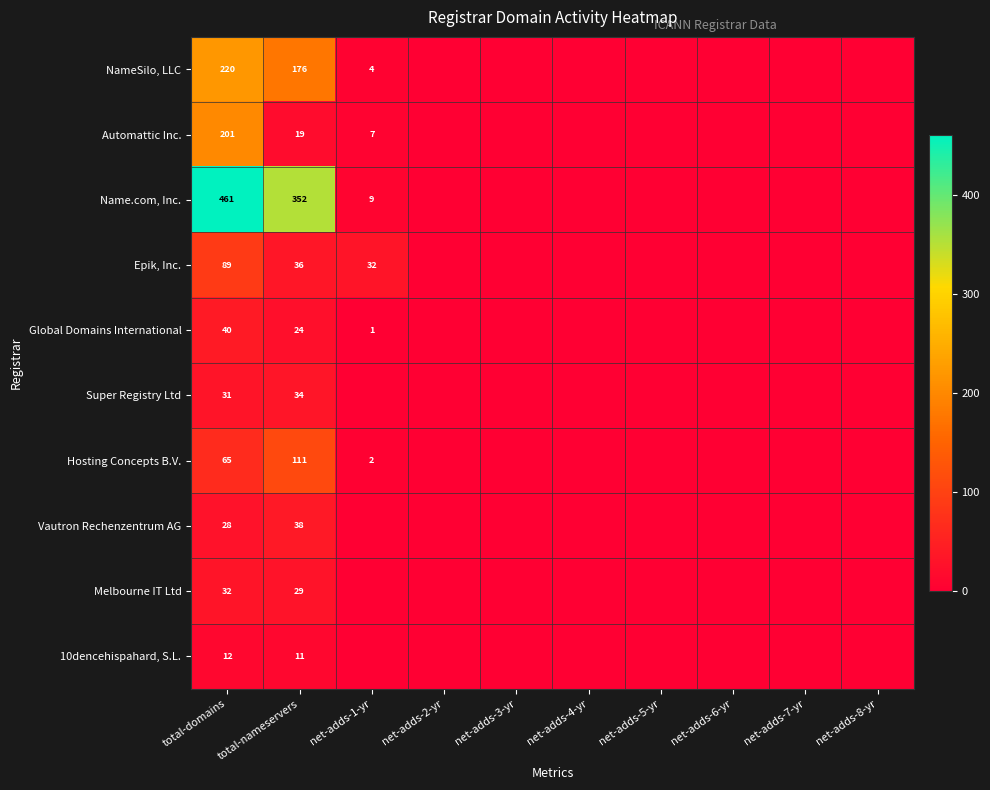

Rank the series at total-domains from lowest to highest value.

10dencehispahard, S.L., Vautron Rechenzentrum AG, Super Registry Ltd, Melbourne IT Ltd, Global Domains International, Hosting Concepts B.V., Epik, Inc., Automattic Inc., NameSilo, LLC, Name.com, Inc.